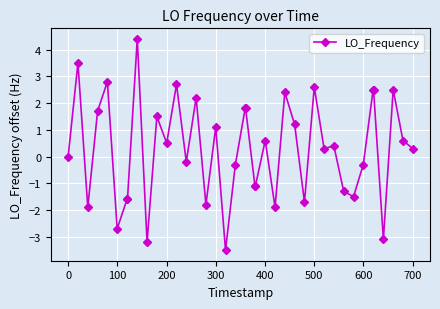

What is the value of the 31st point from the left?

0.4